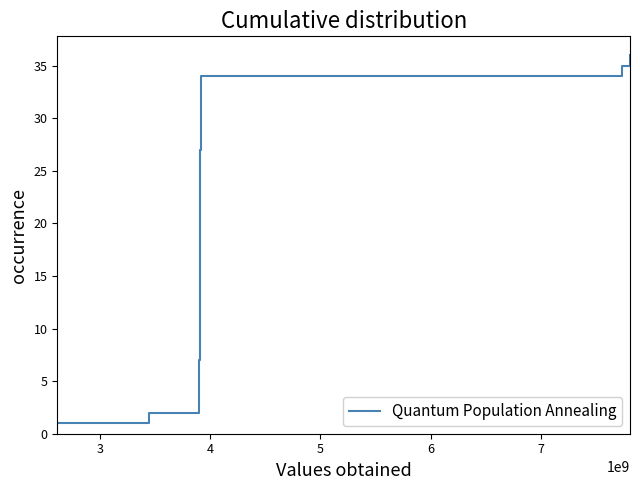

How many values exceed 19?

17